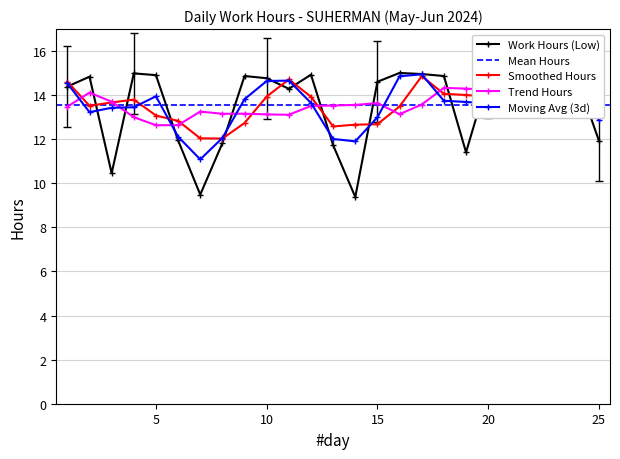

The value of Smoothed Hours at 20 is 19.4. True or false?

False